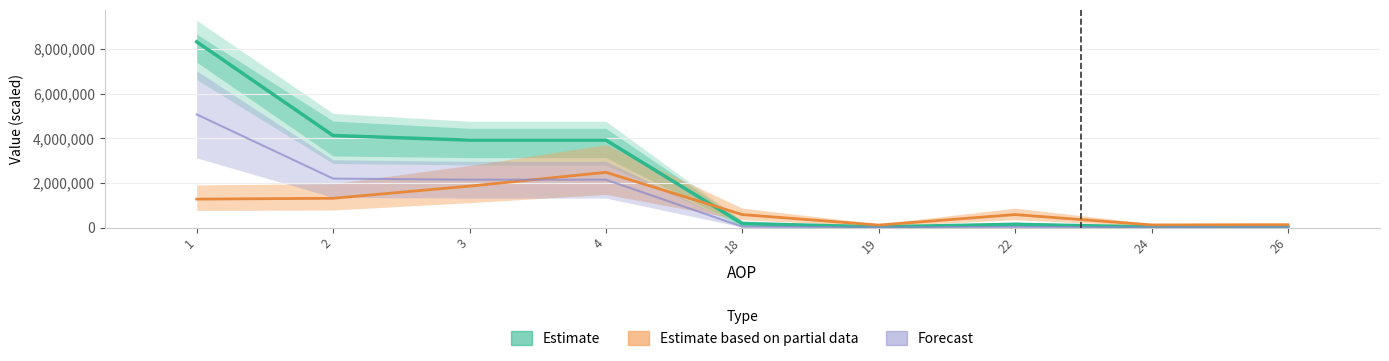

What is the value of the 5th bar from the left?

176288.5